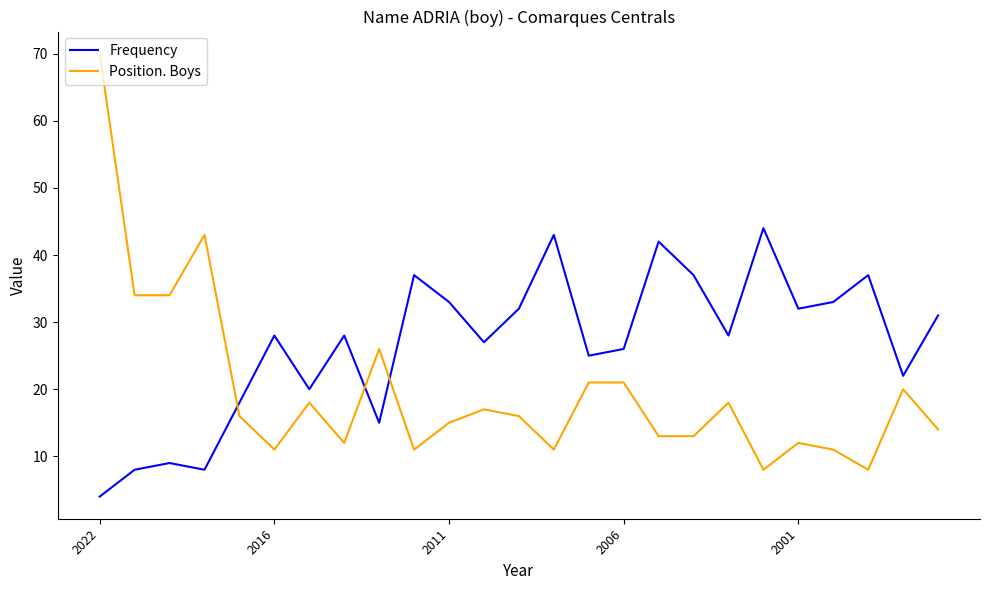

What is the greatest value displayed?

70